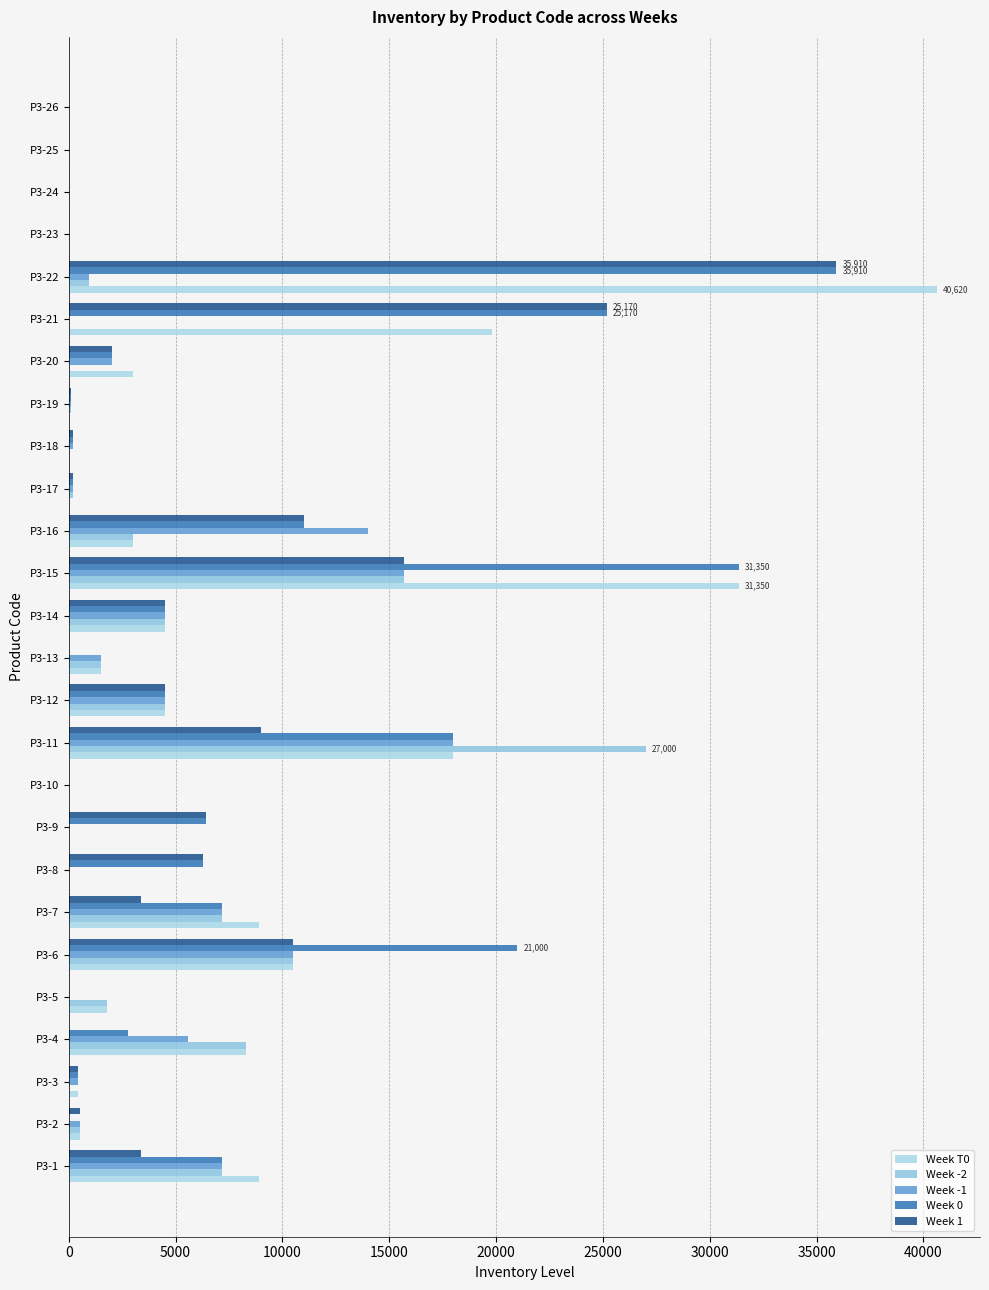

At how many categories does at least one series exceed 26446?

3